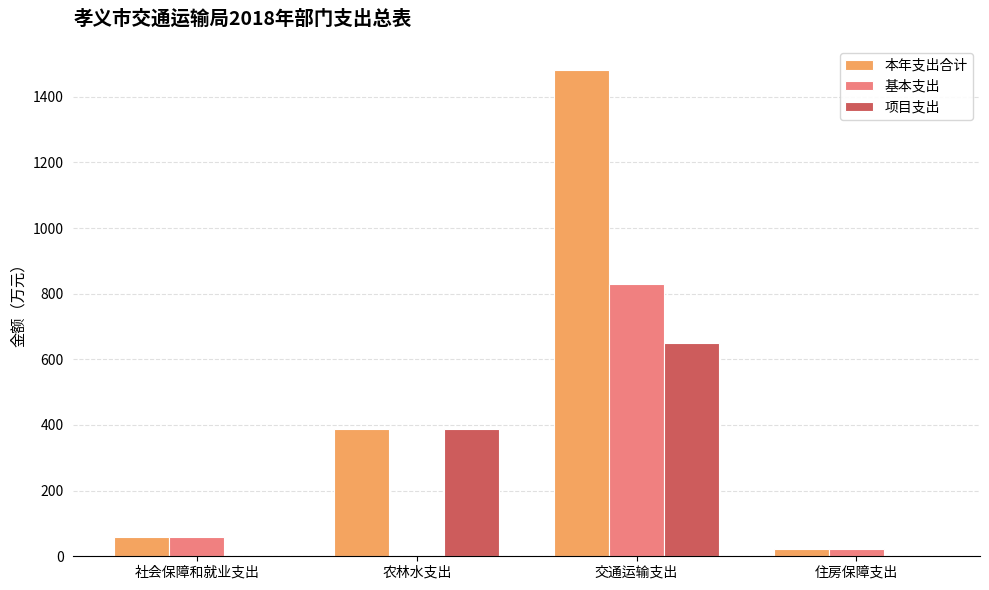

How many distinct data groups are displayed?

3